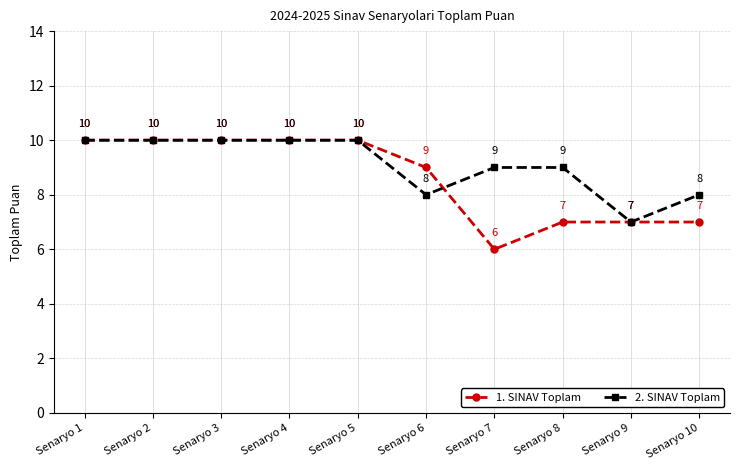

At which category does the chart reach its minimum across all series?

Senaryo 7